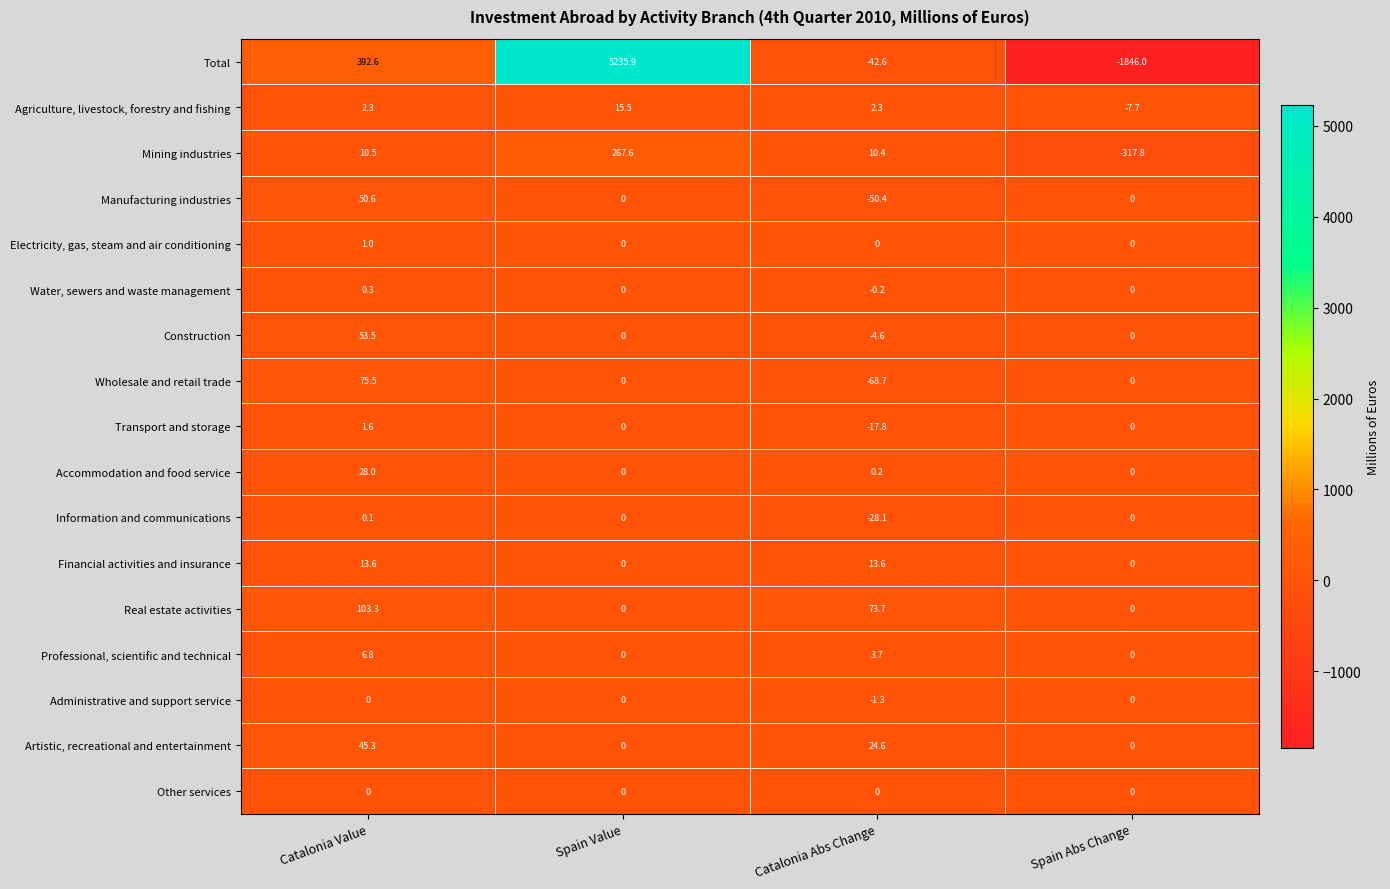

How many series are shown in this chart?

17